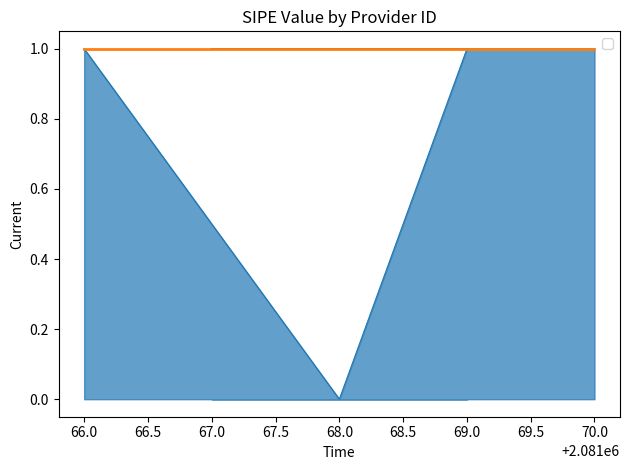

Which label corresponds to the smallest value in the chart?

68.0